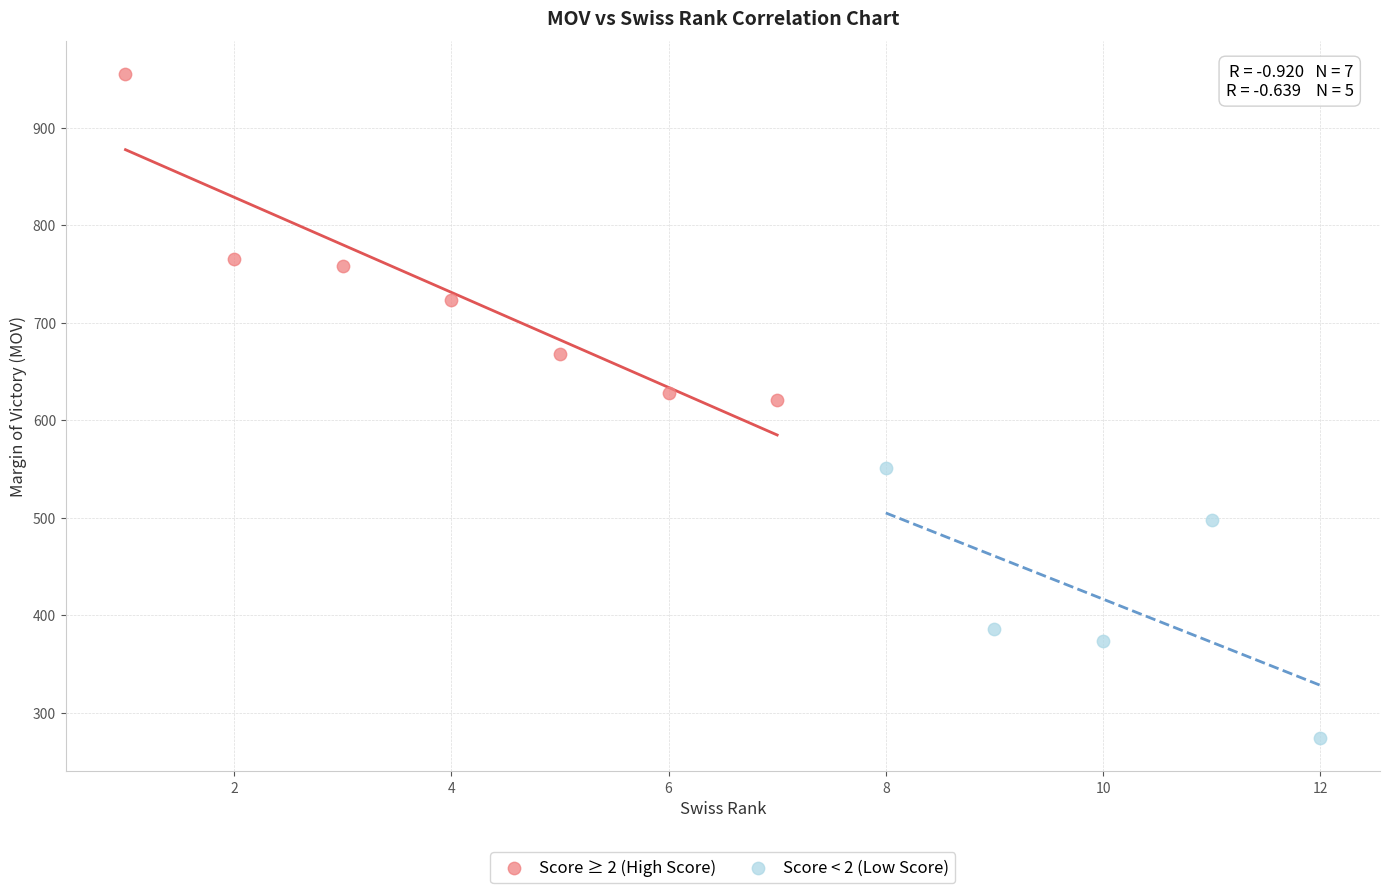

Which series contains the highest Y value?

Score ≥ 2 (High Score)